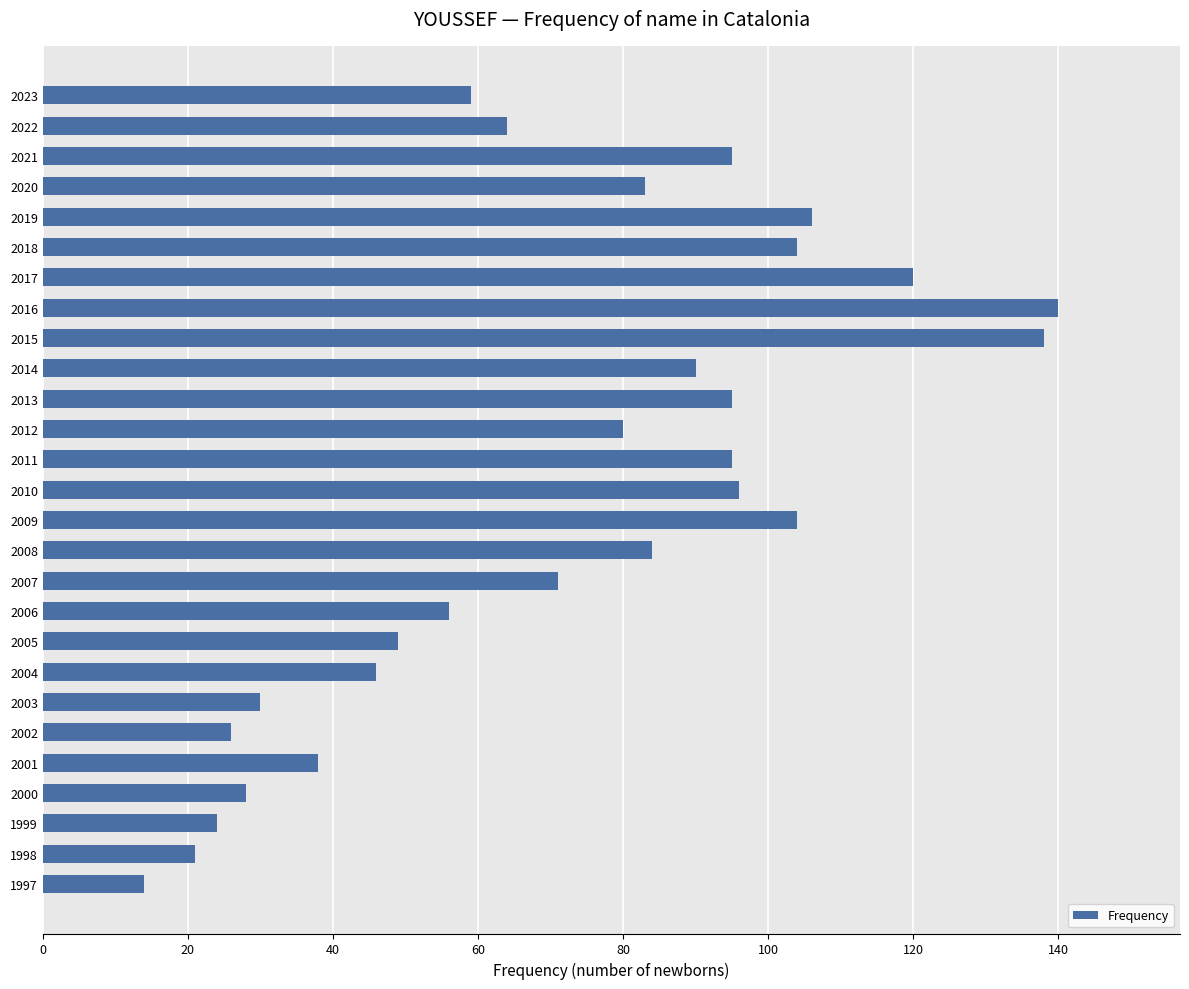

Which category has the highest value across all series?

2016